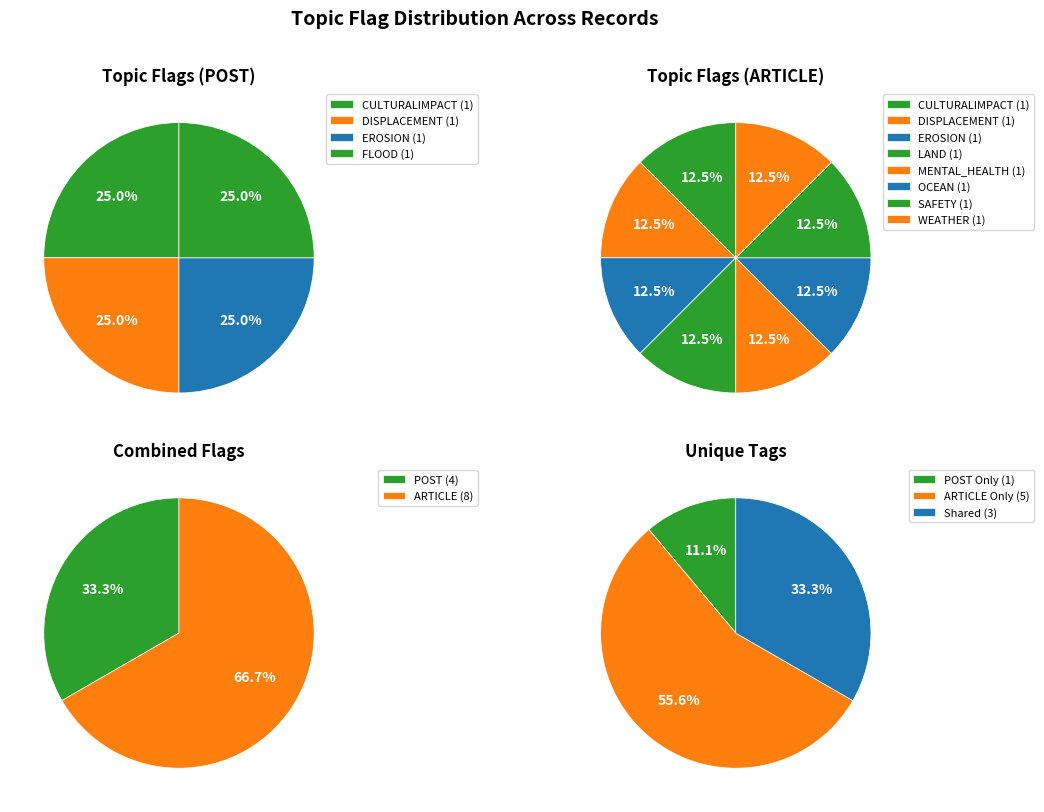

Which series has the largest range (max minus min)?

WEATHER